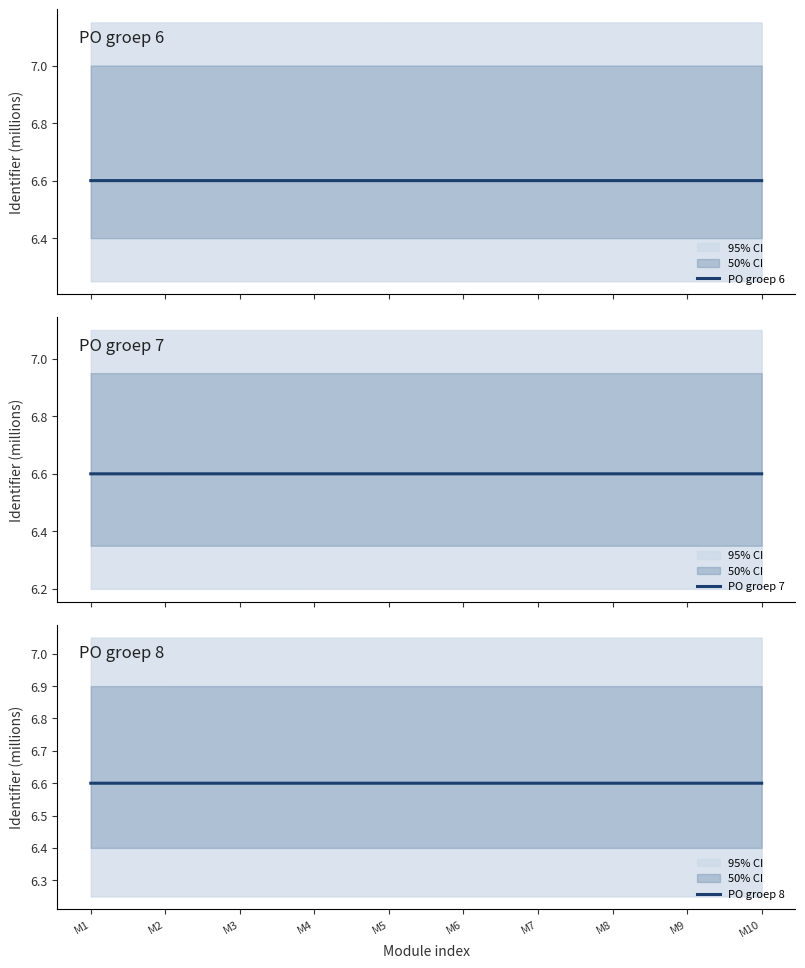

What is the greatest value displayed?

6.6